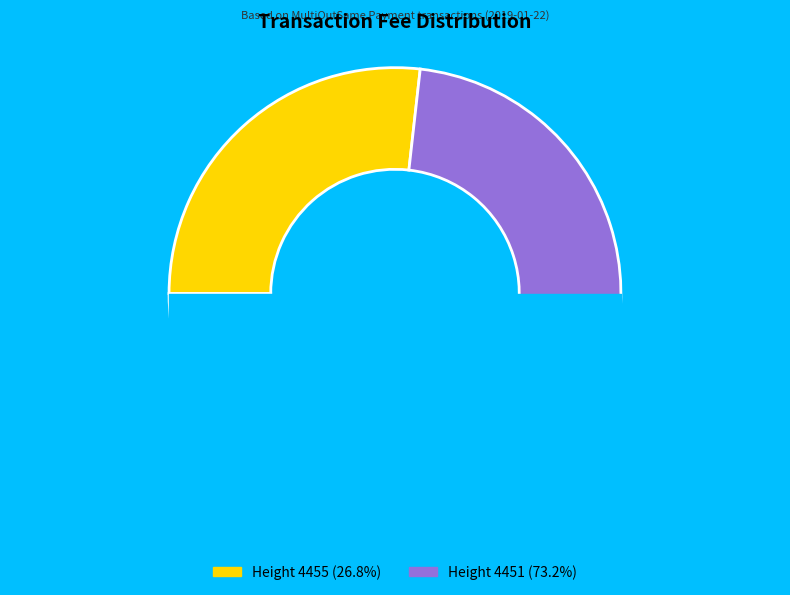

Do Height 4455 (26.8%) and Height 4451 (73.2%) together represent more than half of the pie?

Yes